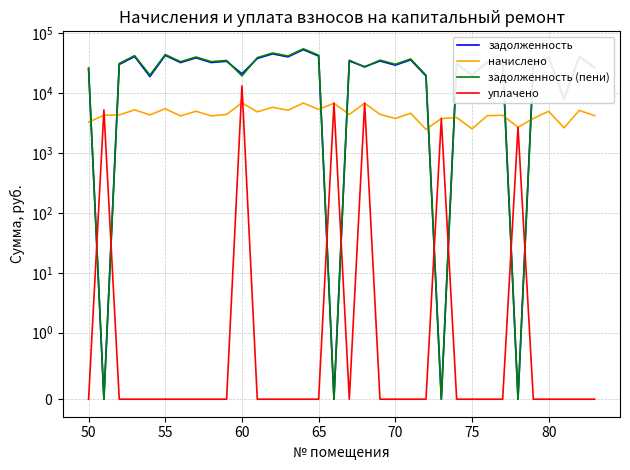

Which series ends up on top after the final intersection of начислено and уплачено?

начислено